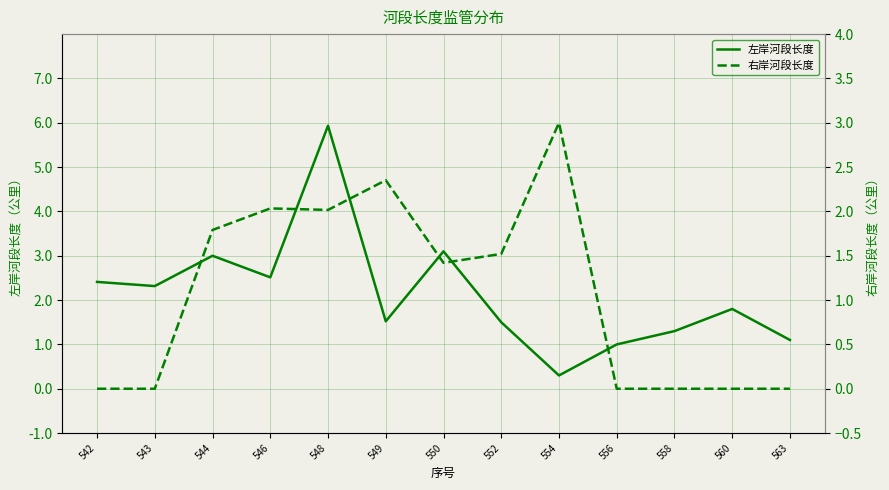

The value of 左岸河段长度 at 549 is 1.5. True or false?

True